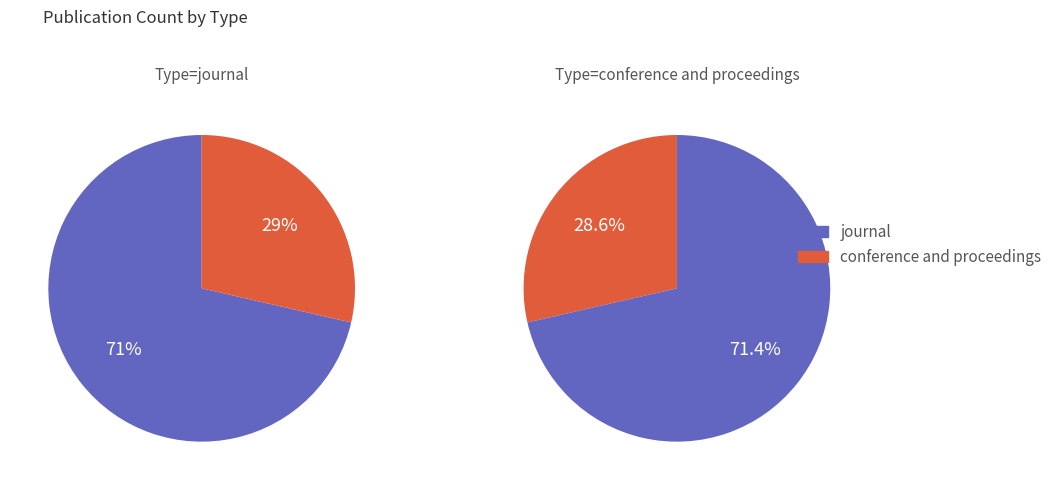

To the nearest percent, what is the average slice percentage?

50%